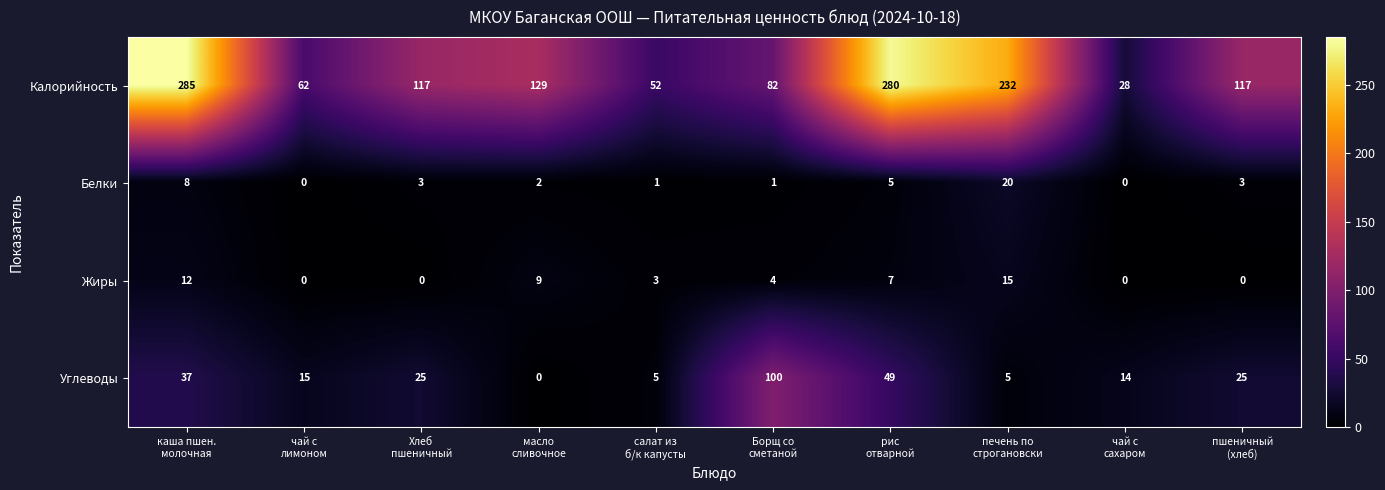

What is the highest value of the Белки series?

20